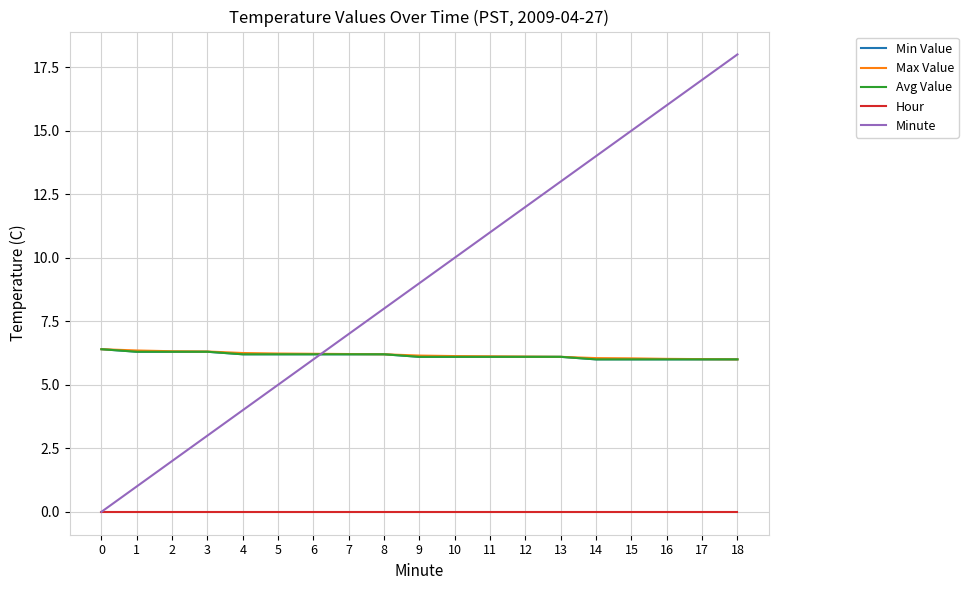

Does the chart display data point markers on the line(s)?

No